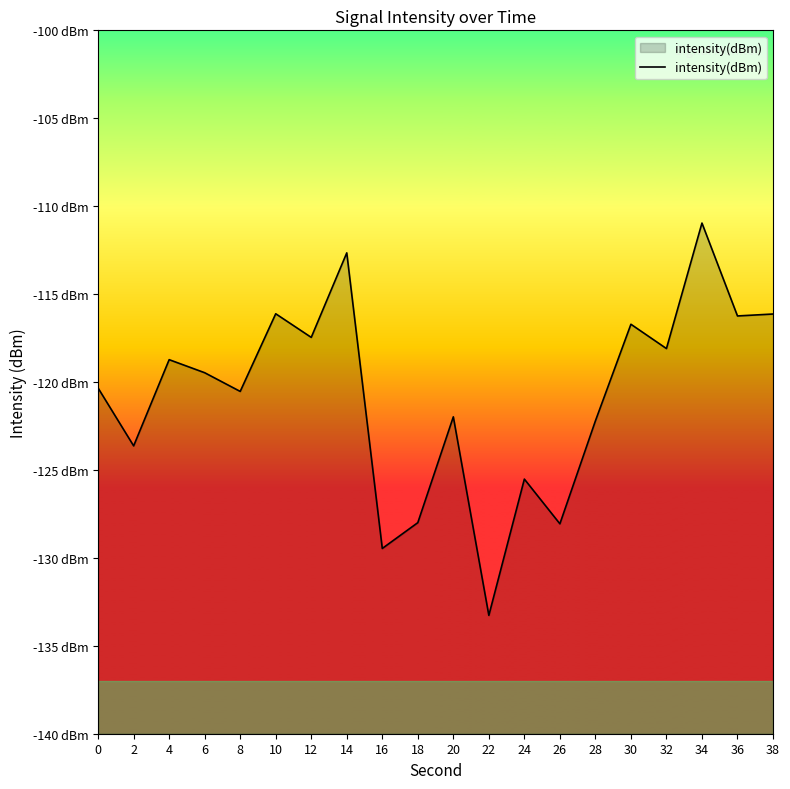

Rank the categories by value from lowest to highest.

22, 16, 26, 18, 24, 2, 28, 20, 8, 0, 6, 4, 32, 12, 30, 36, 38, 10, 14, 34